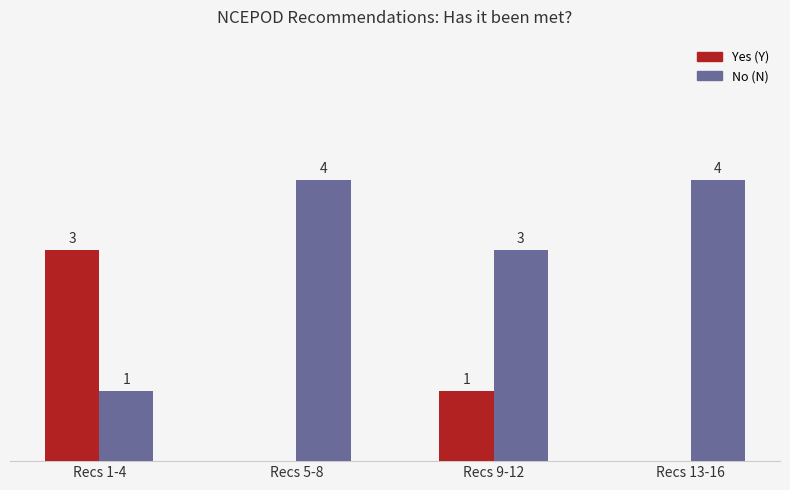

Where does the Yes (Y) series first go above 1?

Recs 1-4